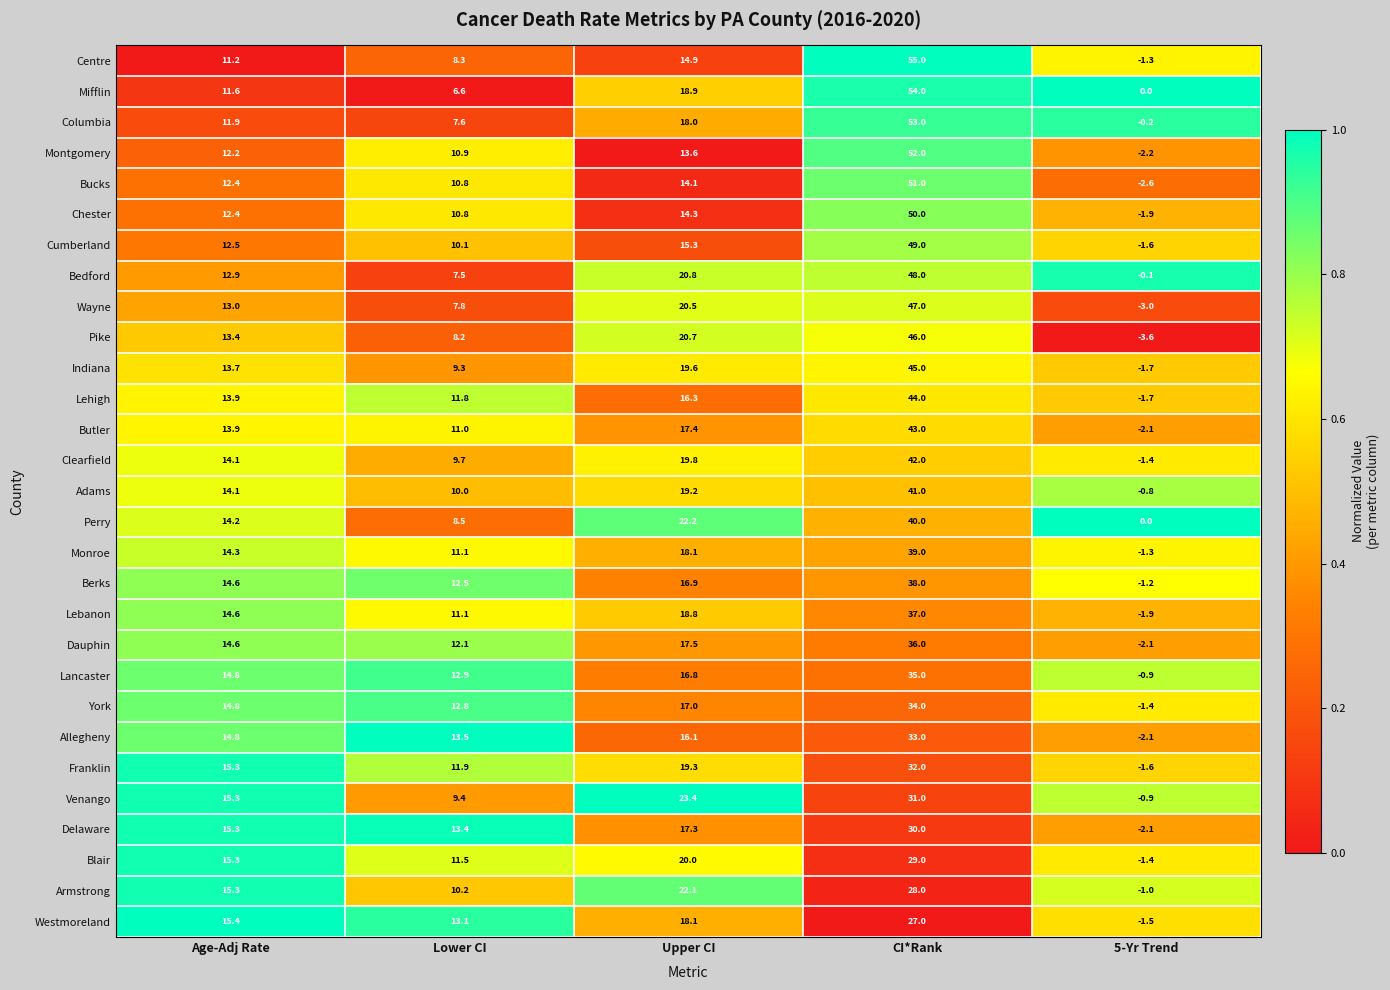

The value of Delaware at Age-Adj Rate is 6.7. True or false?

False